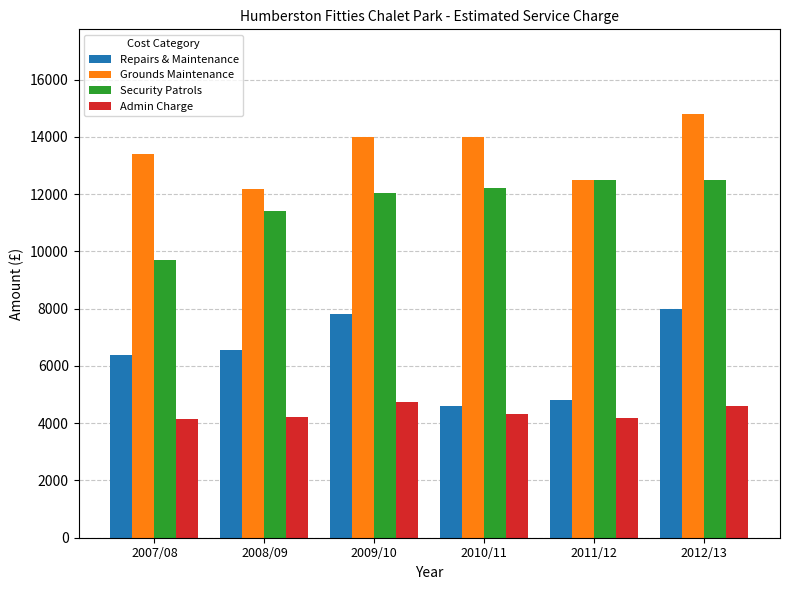

Rank the series by their average value, from highest to lowest.

Grounds Maintenance, Security Patrols, Repairs & Maintenance, Admin Charge